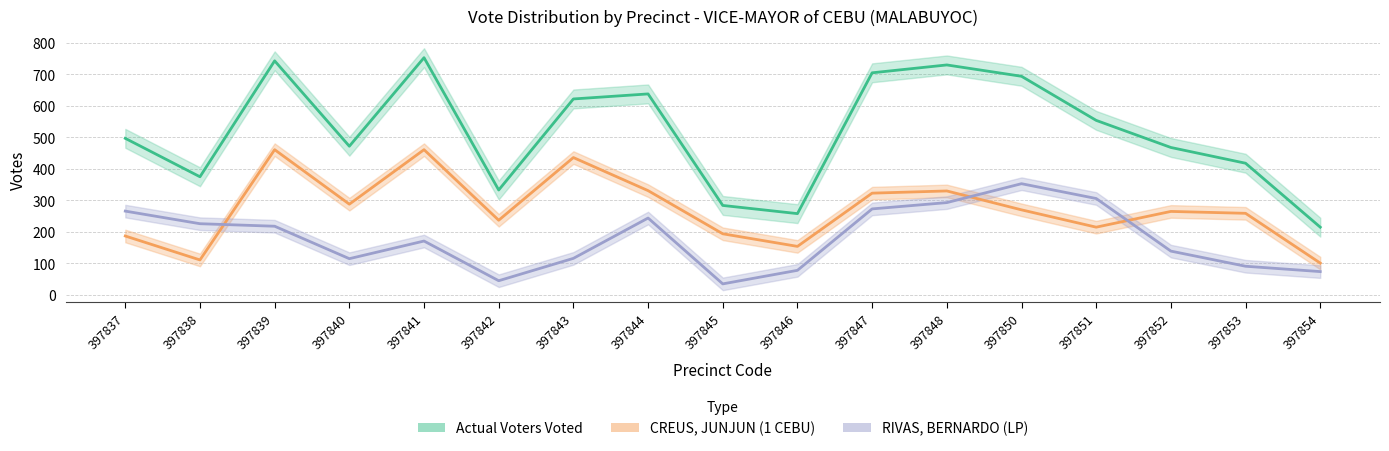

Does the chart have visible grid lines?

Yes